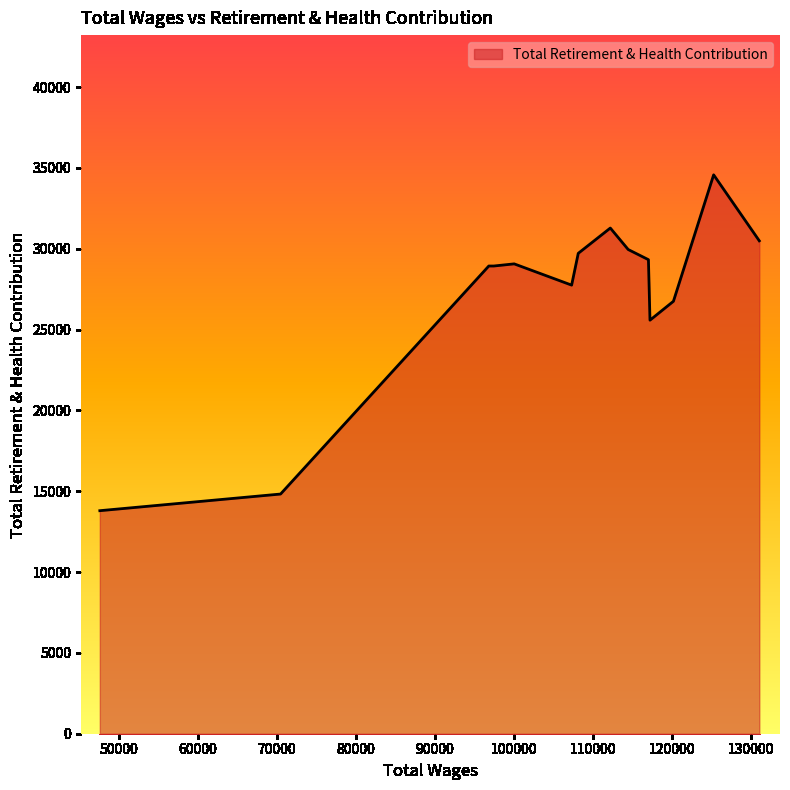

What is the difference between the maximum and minimum values?

20778